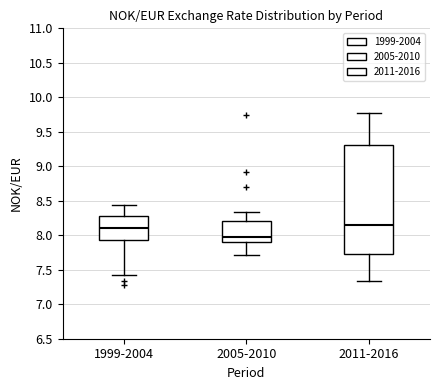

Where is the upper edge of the box for 1999-2004 on the y-axis? The values are not printed on the chart, so give them approximately, as read against the axis.

8.30